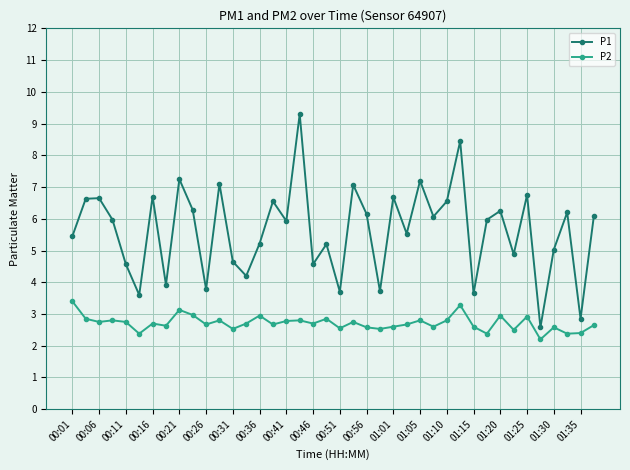

True or false: P2 and P1 intersect in this chart.

False